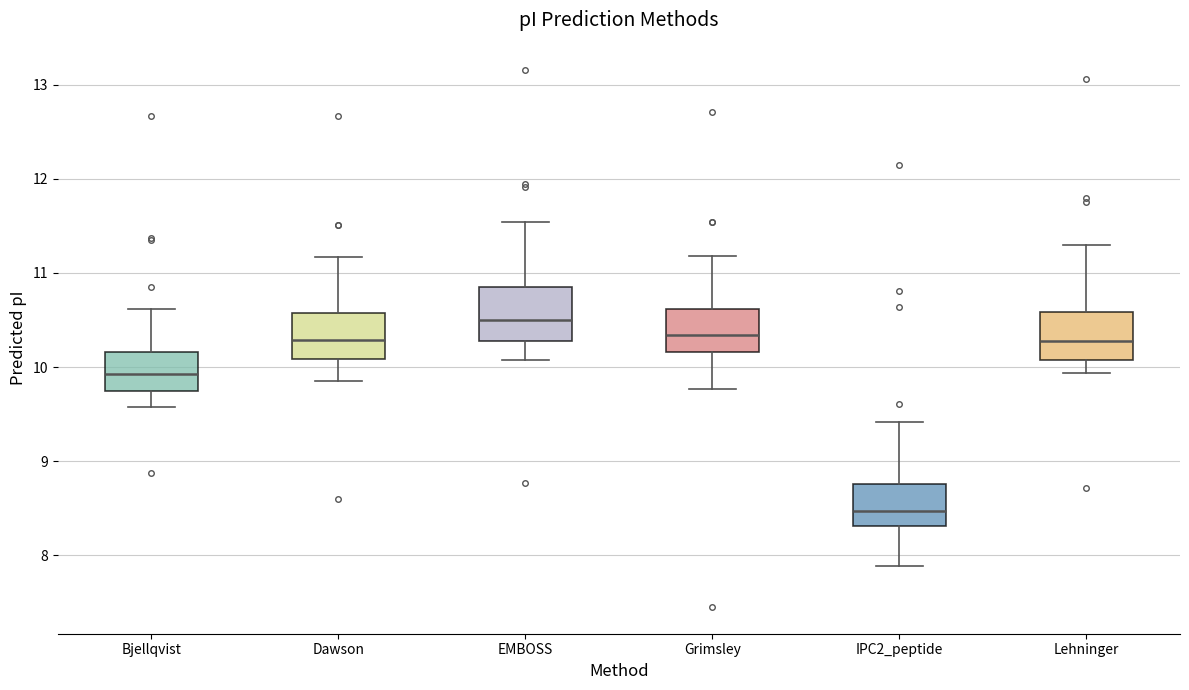

Reading left to right, transcribe this box plot: for each box, give where its median line is, the range the box spans, and where its two whiskers end, as read against the y-axis. The values are not printed on the chart, so give them approximately, as read against the axis.

Bjellqvist: median 9.9, box 9.8 to 10.2, whiskers 9.6 to 10.6
Dawson: median 10.3, box 10.1 to 10.6, whiskers 9.9 to 11.2
EMBOSS: median 10.5, box 10.3 to 10.9, whiskers 10.1 to 11.5
Grimsley: median 10.3, box 10.2 to 10.6, whiskers 9.8 to 11.2
IPC2_peptide: median 8.5, box 8.3 to 8.8, whiskers 7.9 to 9.4
Lehninger: median 10.3, box 10.1 to 10.6, whiskers 9.9 to 11.3